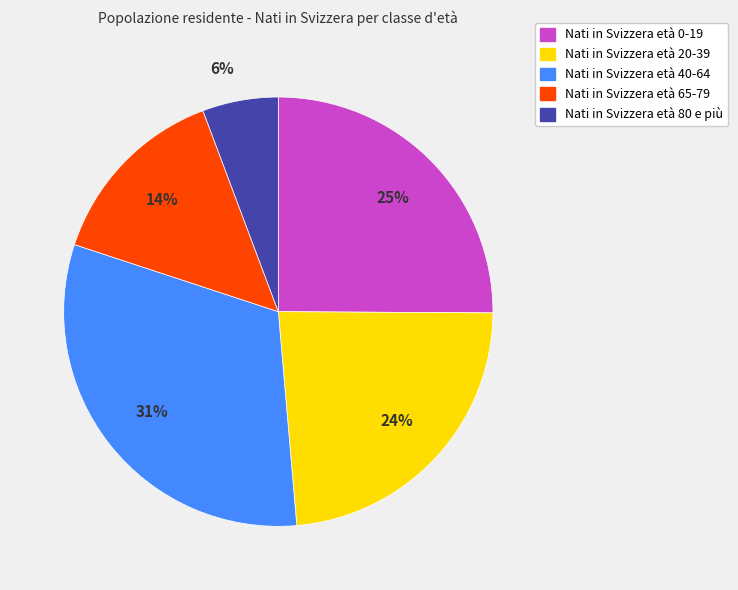

Is there a majority slice in this chart?

No